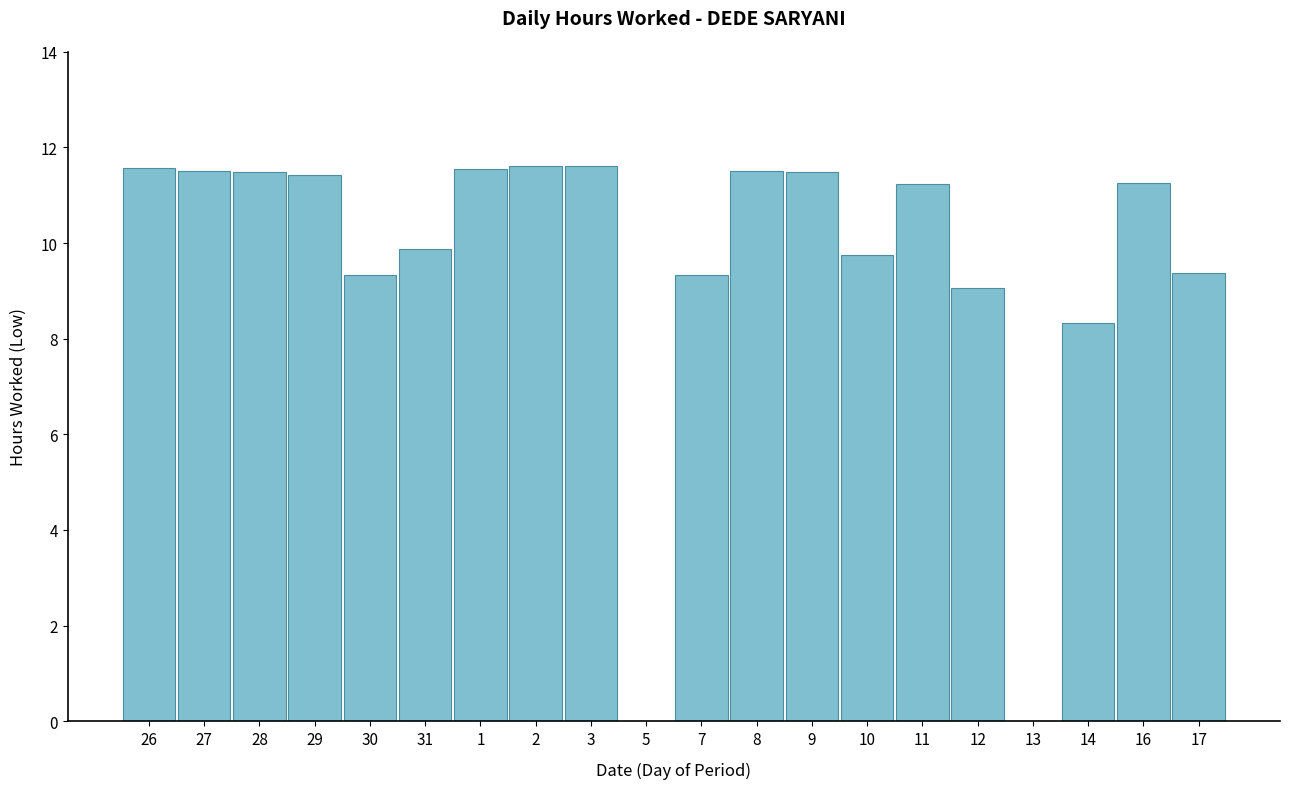

What is the change in value from 3 to 17?

-2.2